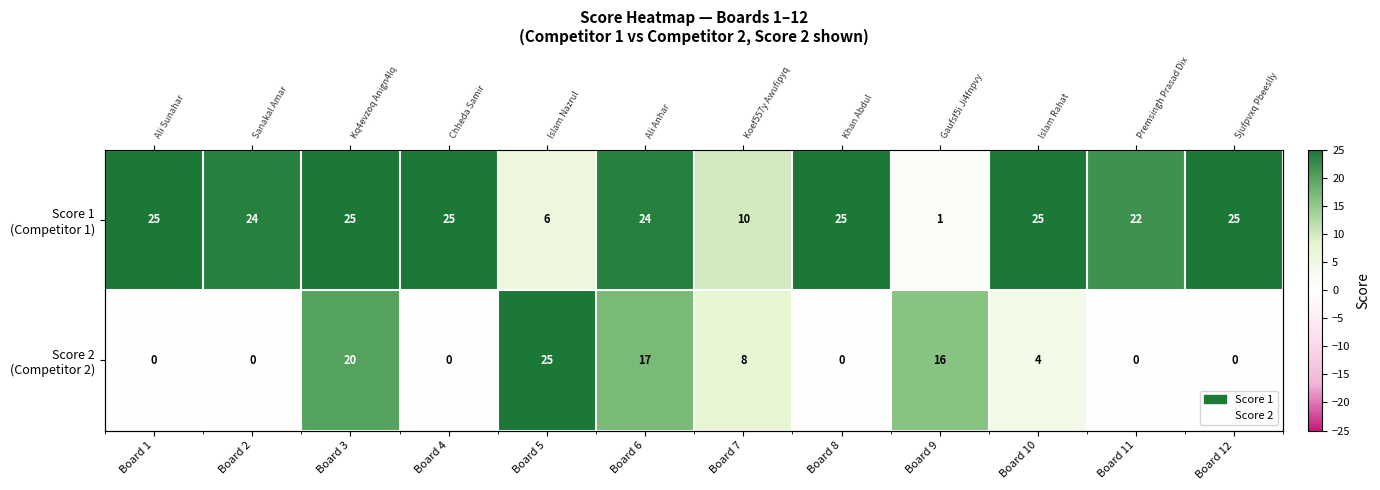

Rank the series by their maximum value, from highest to lowest.

Score 1 (Competitor 1), Score 2 (Competitor 2)